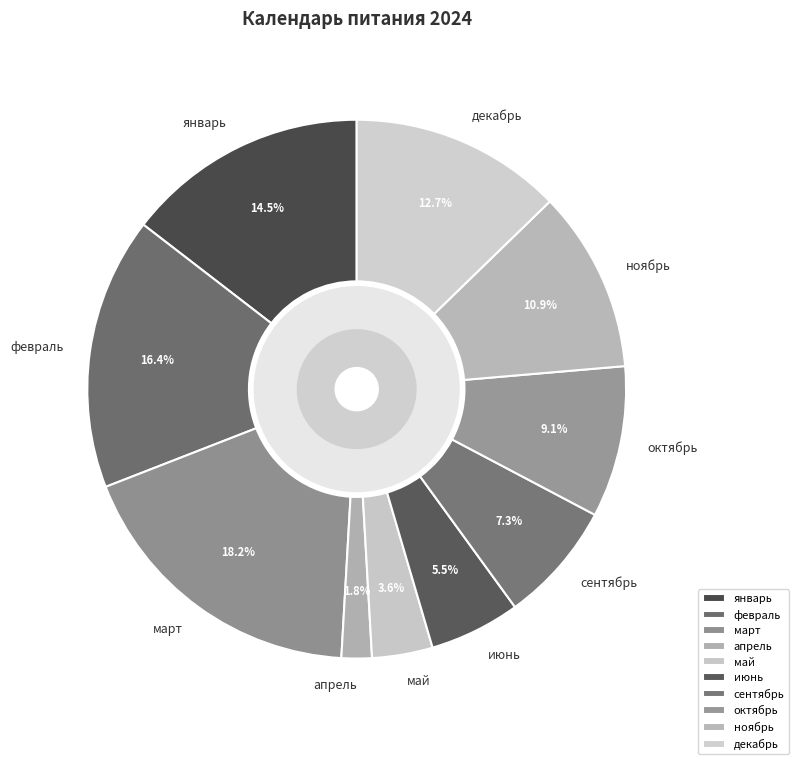

To the nearest percent, what is the average slice percentage?

10%